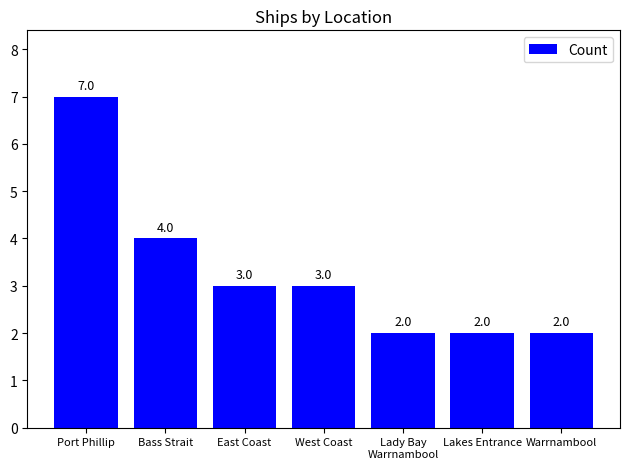

The value at Warrnambool is 1. True or false?

False